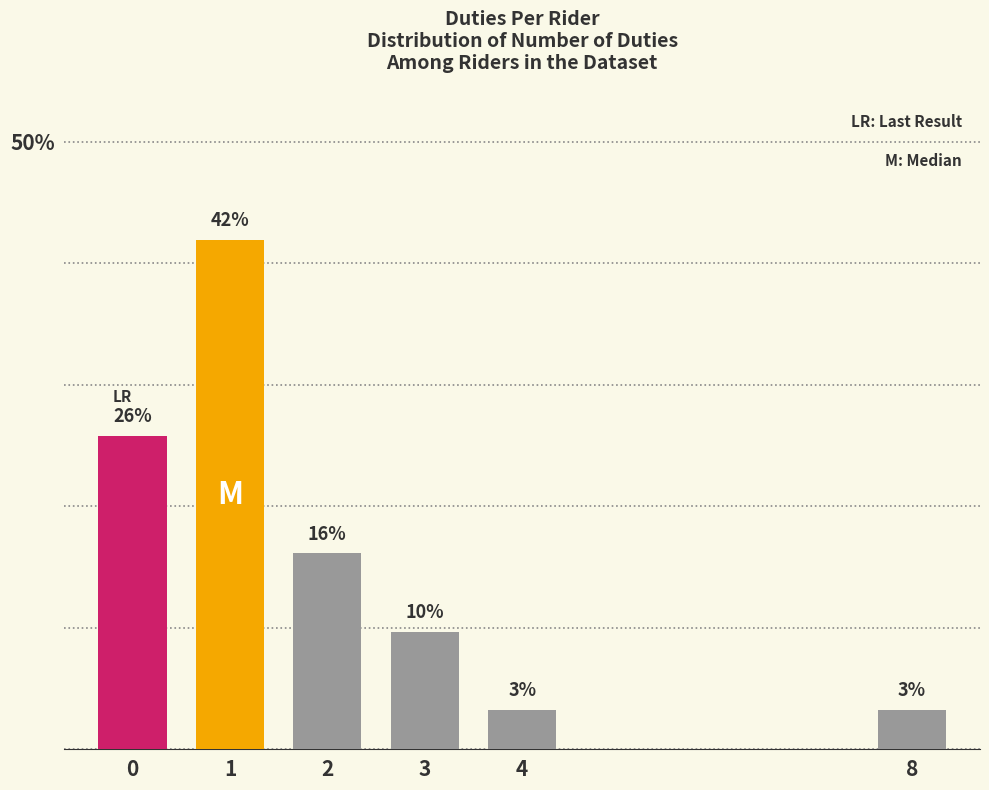

List the labels in order of value, largest first.

1, 0, 2, 3, 4, 8